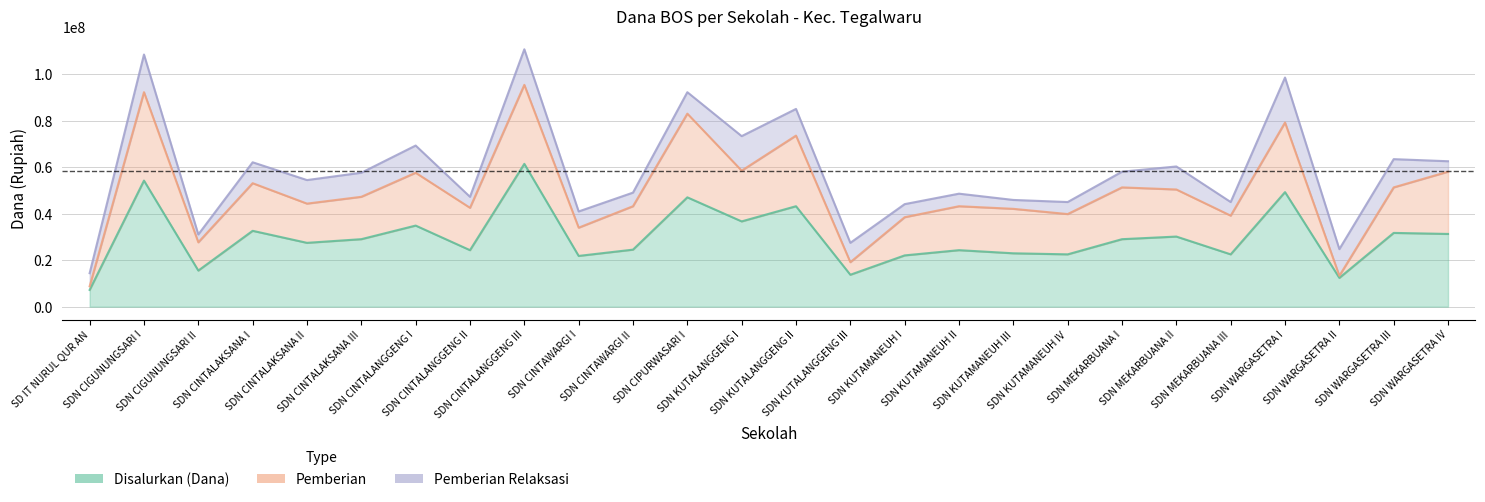

True or false: Disalurkan (Dana) and Pemberian intersect in this chart.

False